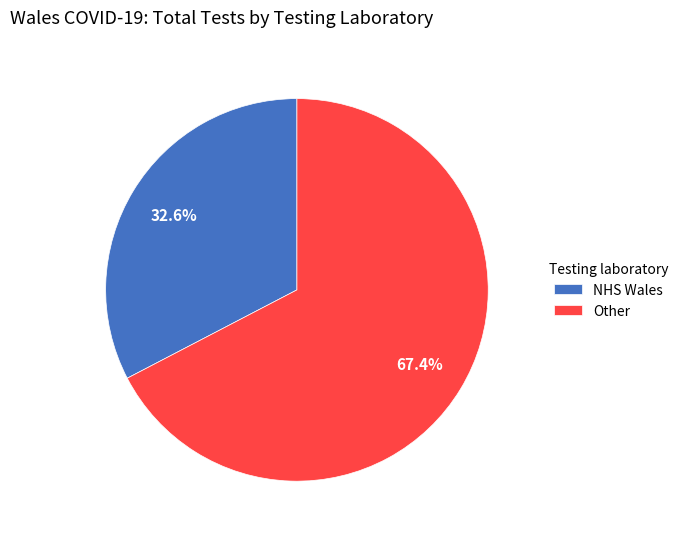

Is Other the majority of the pie?

Yes